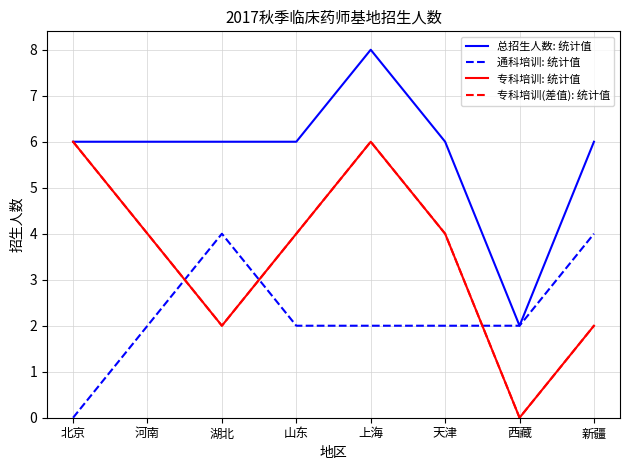

True or false: 专科培训(差值): 统计值 has more than 2 interior local peaks.

False